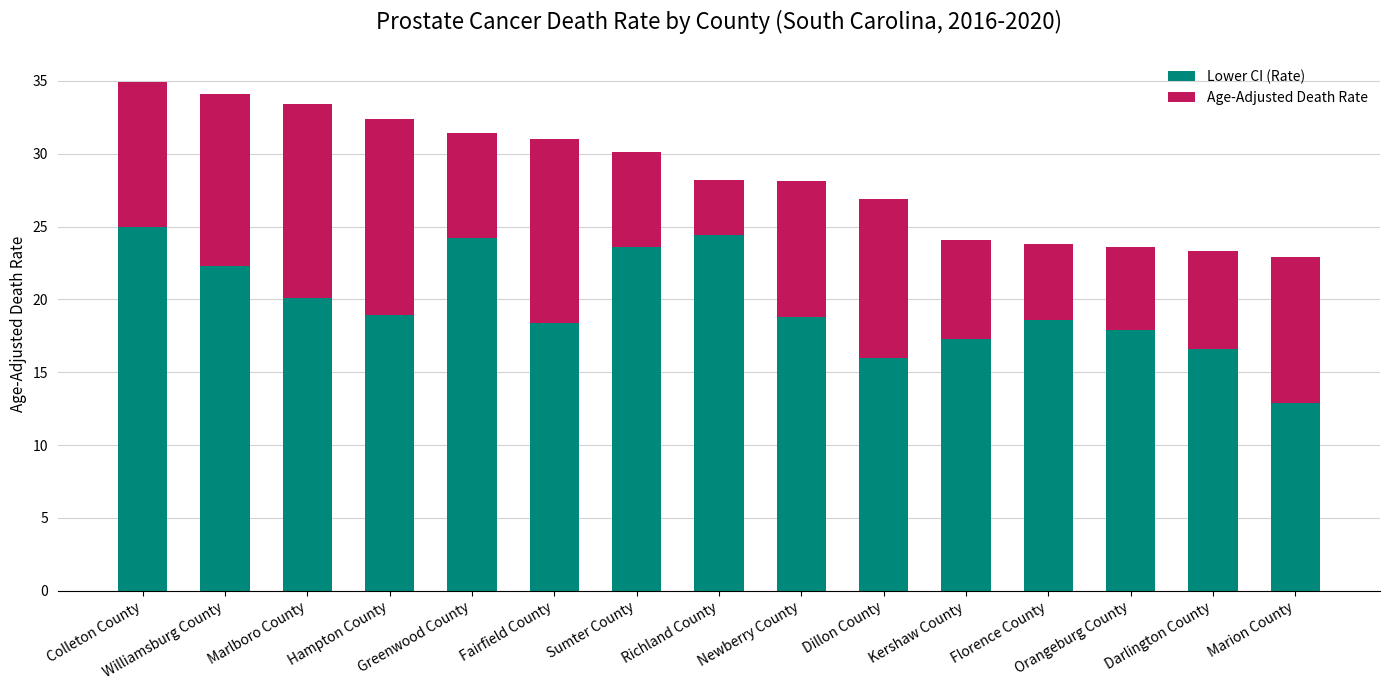

How many categories are shown in the chart?

15